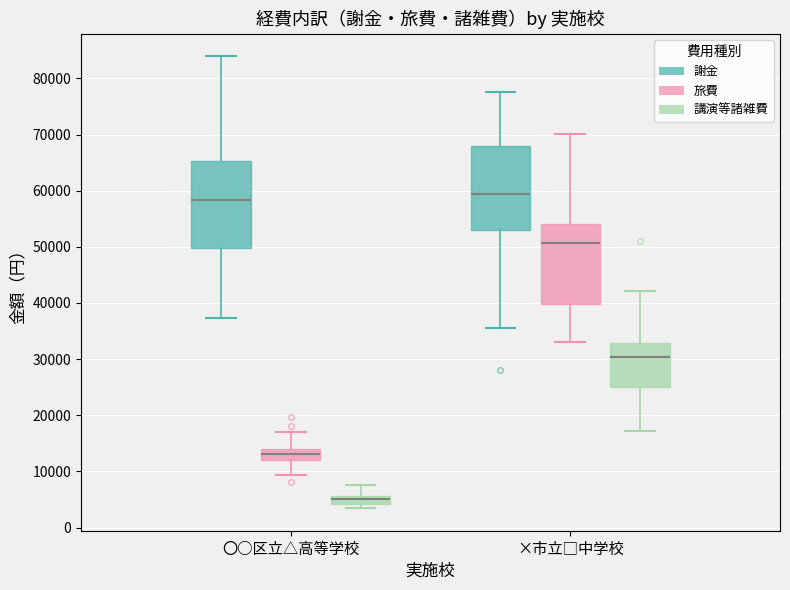

Which box's median line is the lowest?

〇○区立△高等学校 (講演等諸雑費)